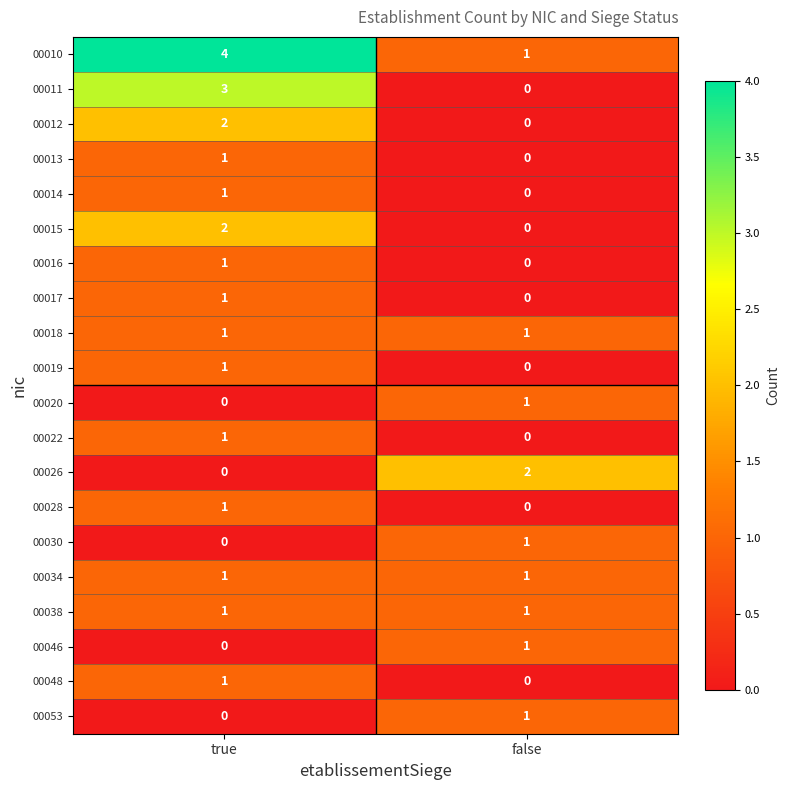

Which series has the largest total across all categories?

00010